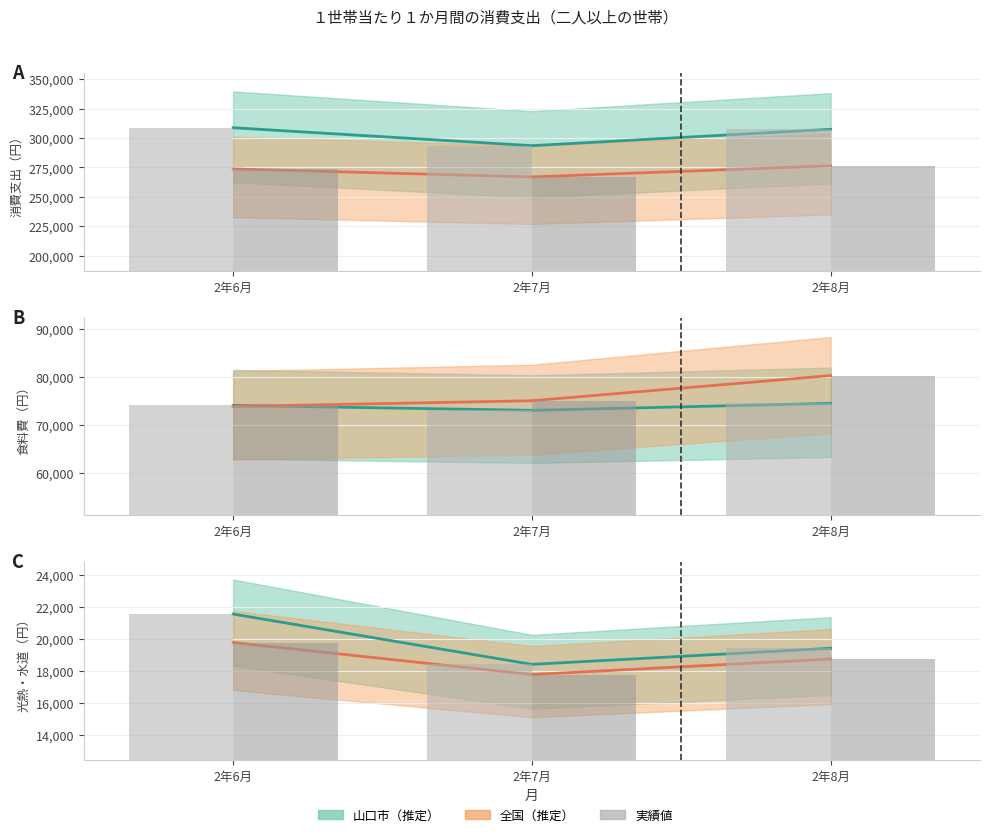

The 全国 series shows 19777 at 2年6月. True or false?

True